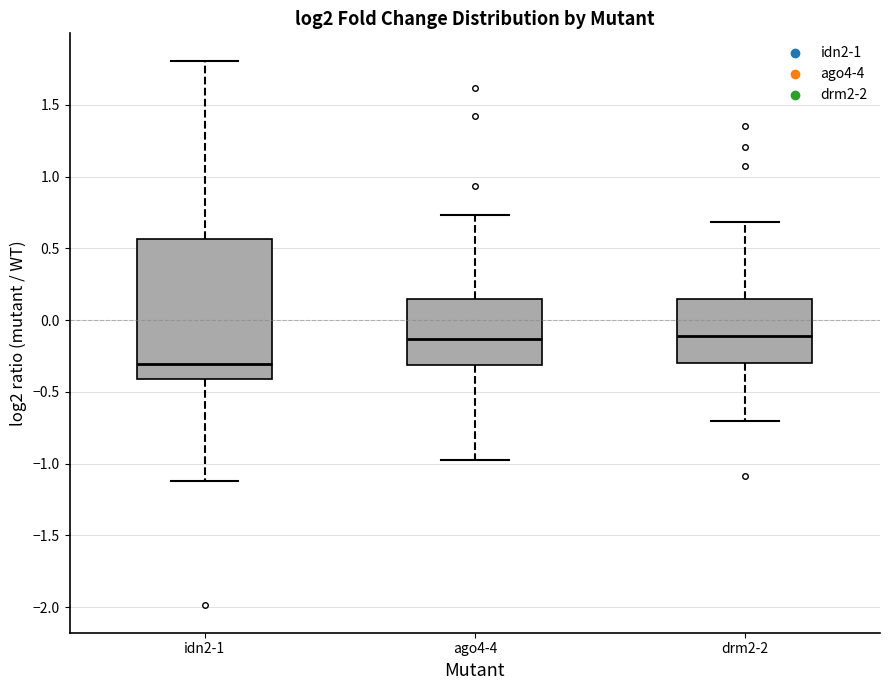

Reading left to right, transcribe this box plot: for each box, give where its median line is, the range the box spans, and where its two whiskers end, as read against the y-axis. The values are not printed on the chart, so give them approximately, as read against the axis.

idn2-1: median -0.30, box -0.40 to 0.55, whiskers -1.10 to 1.80
ago4-4: median -0.15, box -0.30 to 0.15, whiskers -1.00 to 0.75
drm2-2: median -0.10, box -0.30 to 0.15, whiskers -0.70 to 0.70